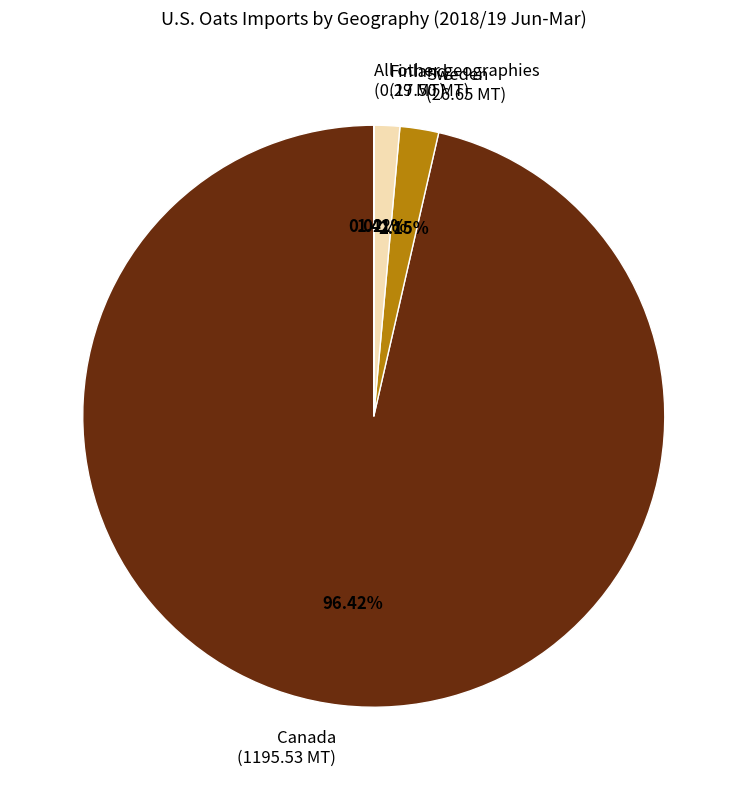

Is the sum of Sweden and Finland greater than half?

No